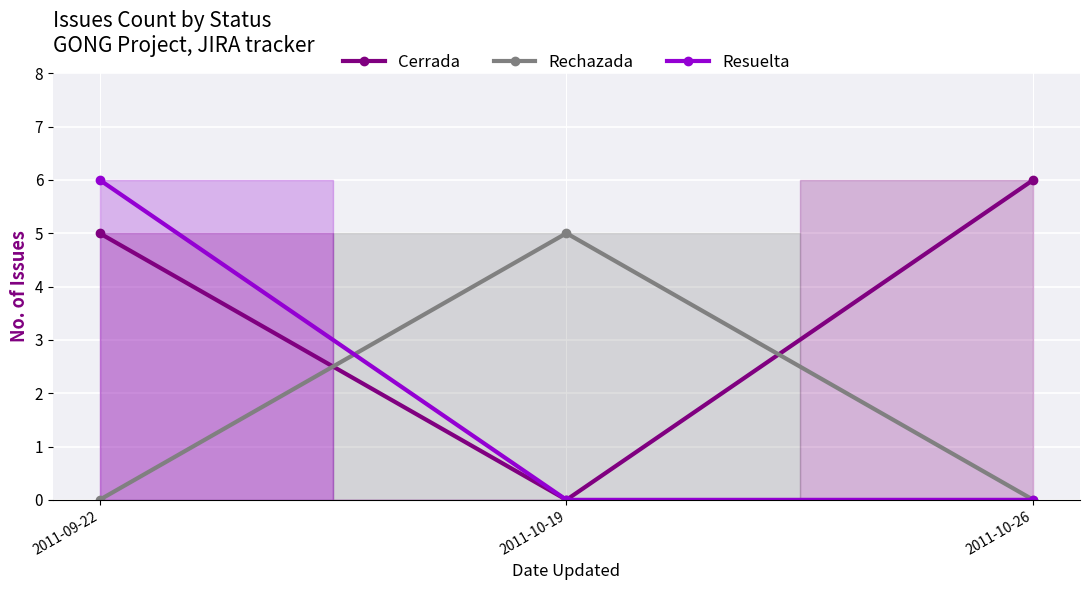

What is the sum of all Rechazada values?

5